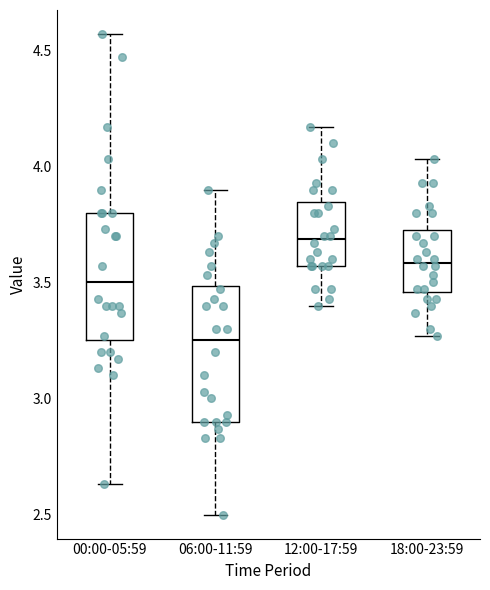

Reading left to right, read every box against the y-axis: the position of its median line, the range the box covers, and the ends of its whiskers. The values are not printed on the chart, so give them approximately, as read against the axis.

00:00-05:59: median 3.50, box 3.25 to 3.80, whiskers 2.65 to 4.55
06:00-11:59: median 3.25, box 2.90 to 3.50, whiskers 2.50 to 3.90
12:00-17:59: median 3.70, box 3.55 to 3.85, whiskers 3.40 to 4.15
18:00-23:59: median 3.60, box 3.45 to 3.75, whiskers 3.25 to 4.05